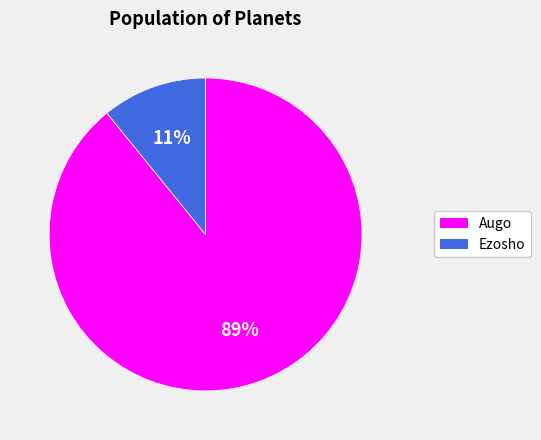

Which slice is the smallest?

Ezosho